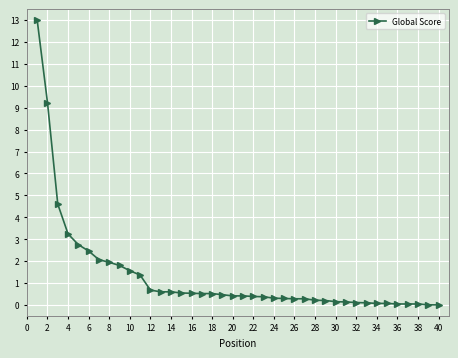

What is the maximum value shown in the chart?

13.0